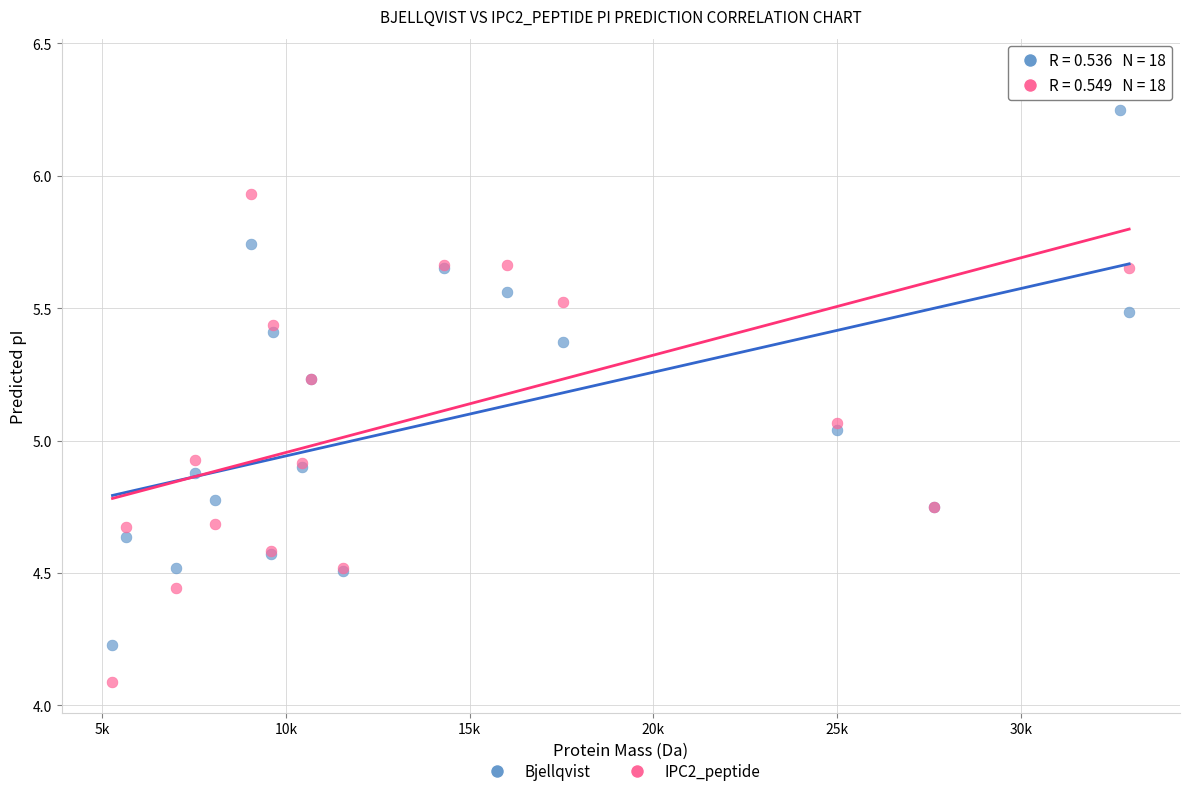

What are all the series names shown in the legend?

Bjellqvist, IPC2_peptide